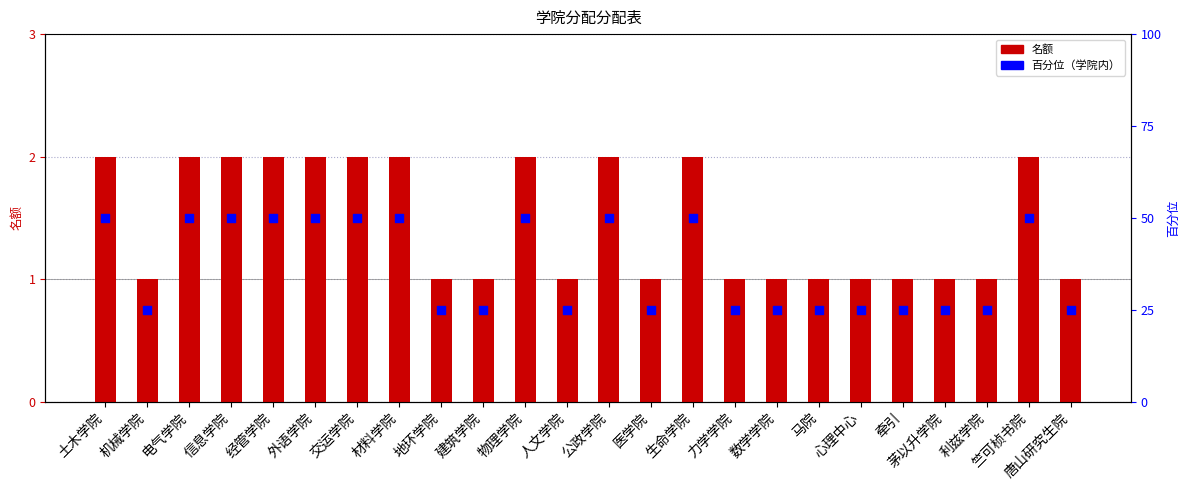

What is the total value across all series at 数学学院?

26